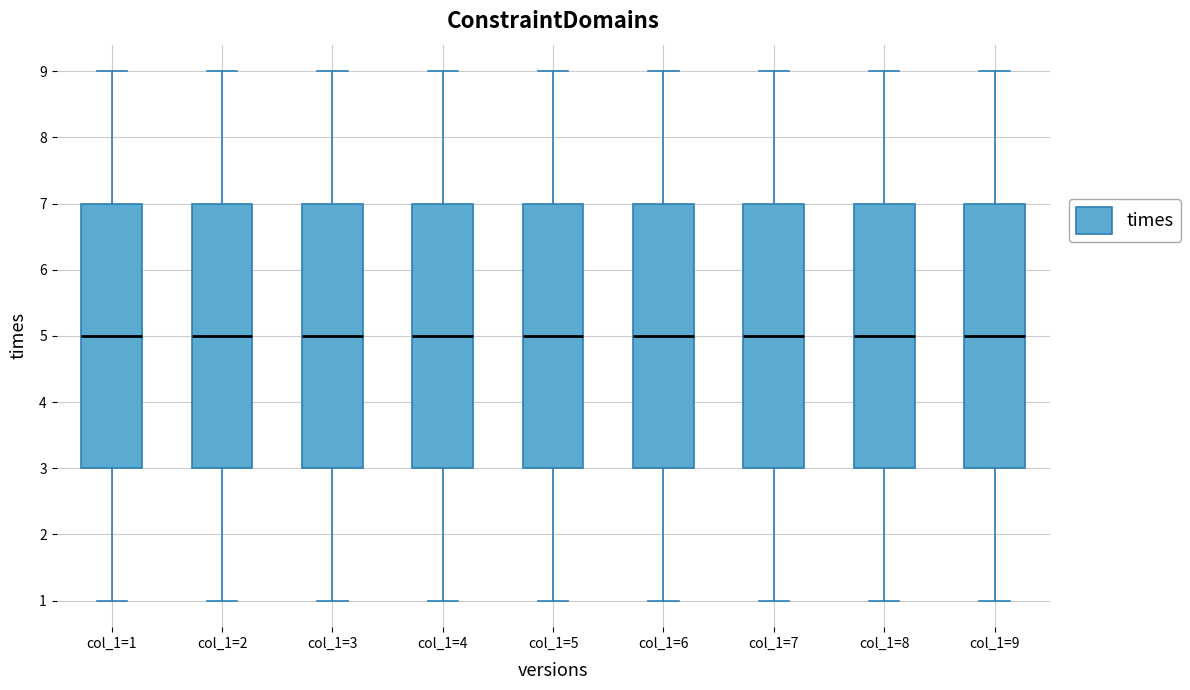

Reading left to right, read every box against the y-axis: the position of its median line, the range the box covers, and the ends of its whiskers. The values are not printed on the chart, so give them approximately, as read against the axis.

col_1=1: median 5, box 3 to 7, whiskers 1 to 9
col_1=2: median 5, box 3 to 7, whiskers 1 to 9
col_1=3: median 5, box 3 to 7, whiskers 1 to 9
col_1=4: median 5, box 3 to 7, whiskers 1 to 9
col_1=5: median 5, box 3 to 7, whiskers 1 to 9
col_1=6: median 5, box 3 to 7, whiskers 1 to 9
col_1=7: median 5, box 3 to 7, whiskers 1 to 9
col_1=8: median 5, box 3 to 7, whiskers 1 to 9
col_1=9: median 5, box 3 to 7, whiskers 1 to 9